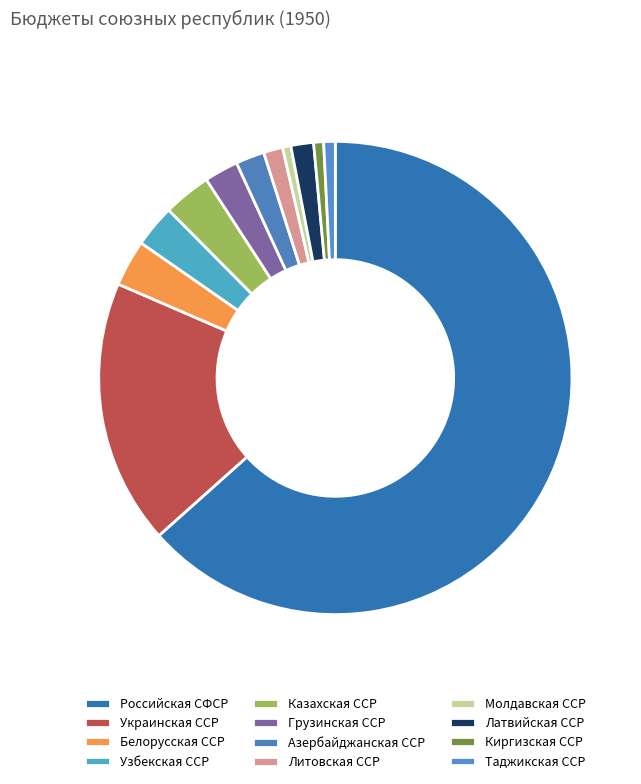

Which category has the biggest portion of the pie?

Российская СФСР